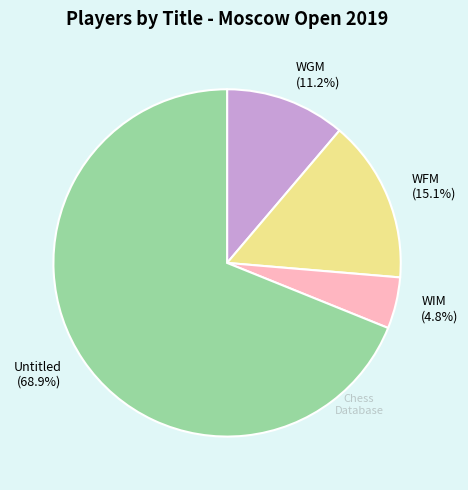

Rank the categories by value from lowest to highest.

WIM (4.8%), WGM (11.2%), WFM (15.1%), Untitled (68.9%)